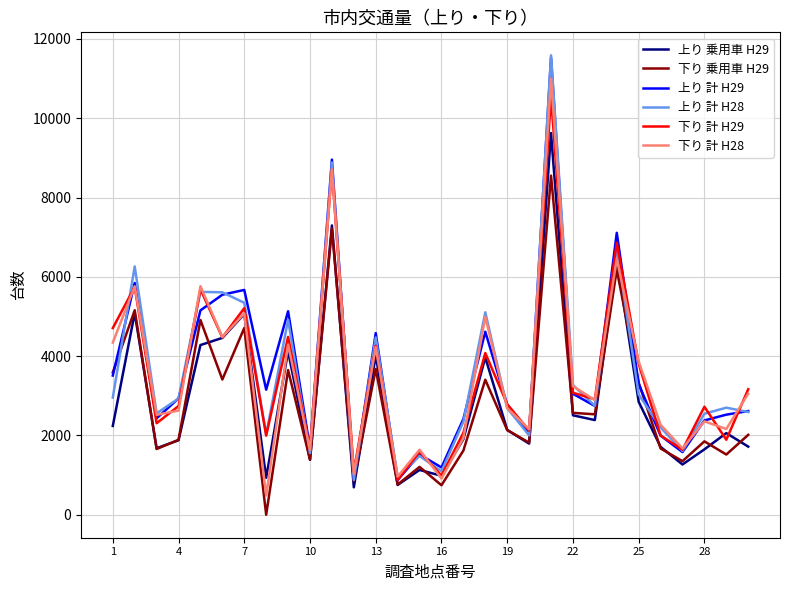

Is the value of 上り 計 H29 at 4 greater than the value of 上り 乗用車 H29 at 28?

Yes